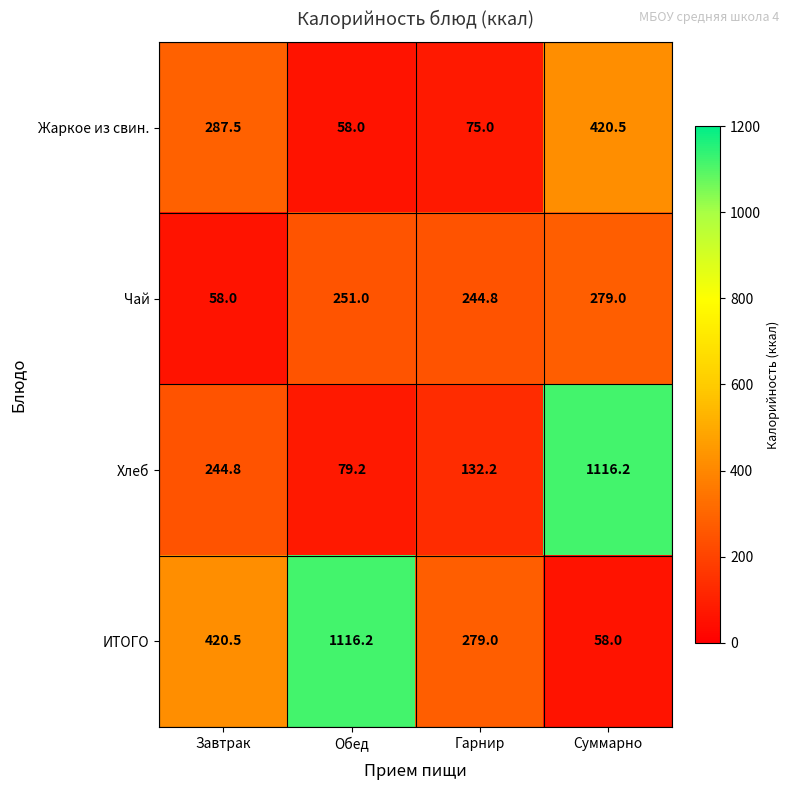

Between Гарнир and Суммарно, which series saw the biggest shift?

Хлеб